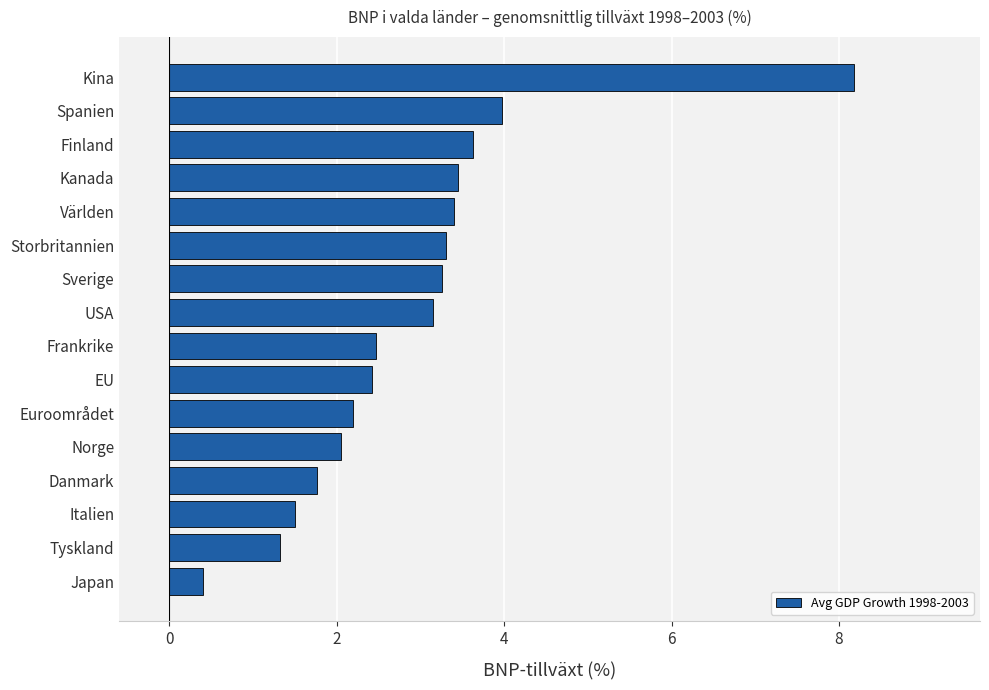

What is the sum of all values?

46.5